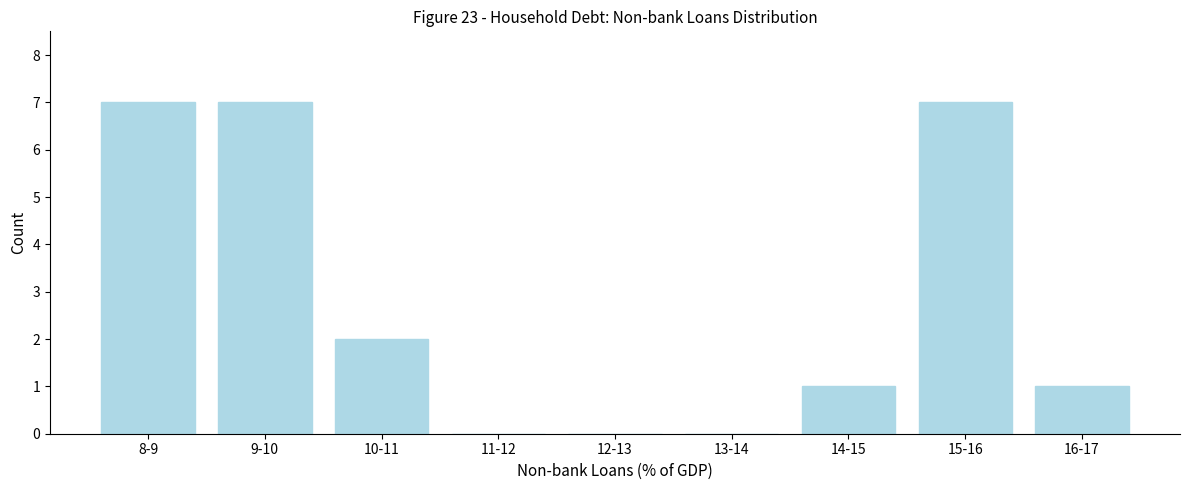

Reading left to right, what are all the values shown in this chart?

8-9=7	9-10=7	10-11=2	11-12=0	12-13=0	13-14=0	14-15=1	15-16=7	16-17=1